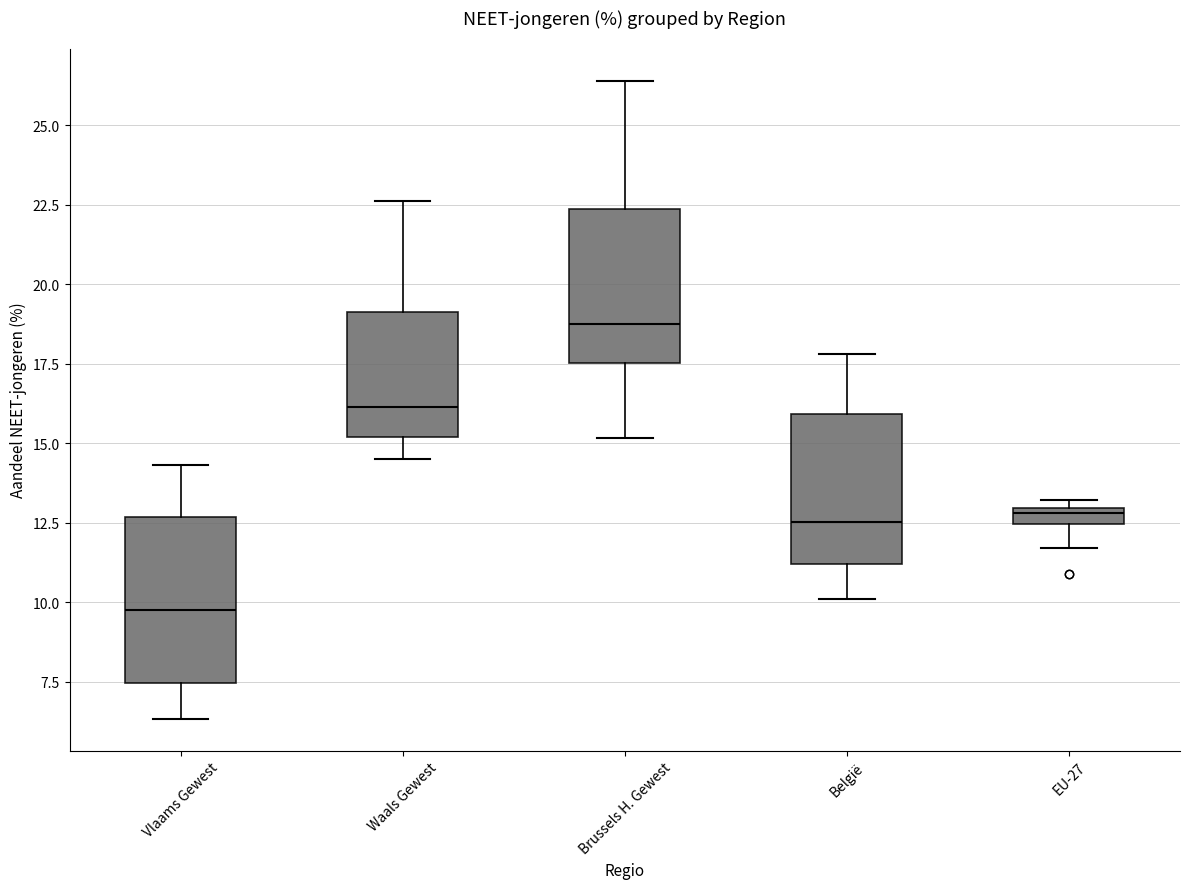

Where is the lower edge of the box for EU-27 on the y-axis? The values are not printed on the chart, so give them approximately, as read against the axis.

12.5